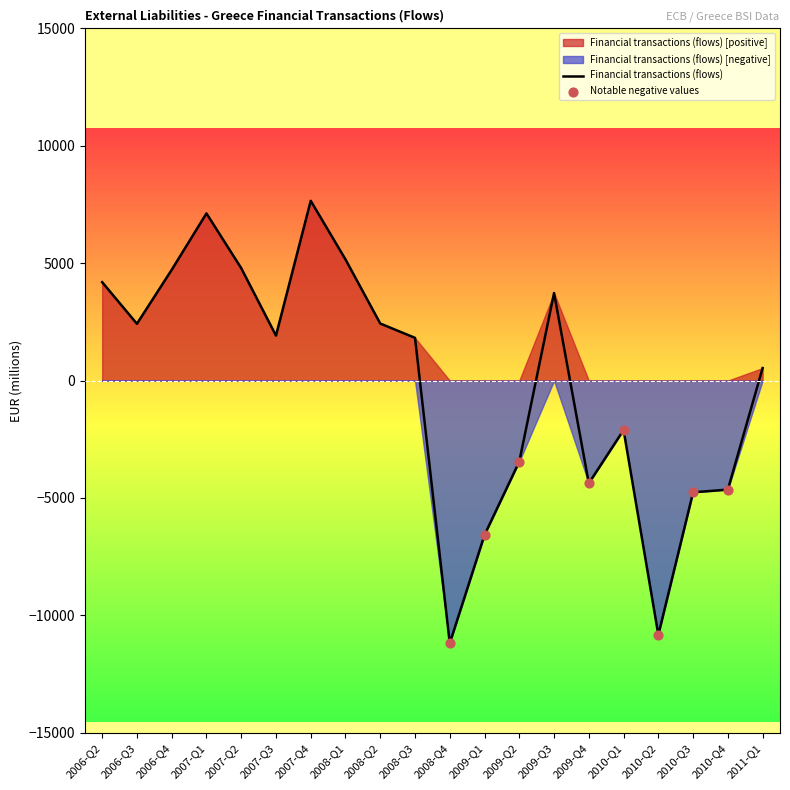

What is the change in value from 2008-Q1 to 2010-Q2?

-15986.8